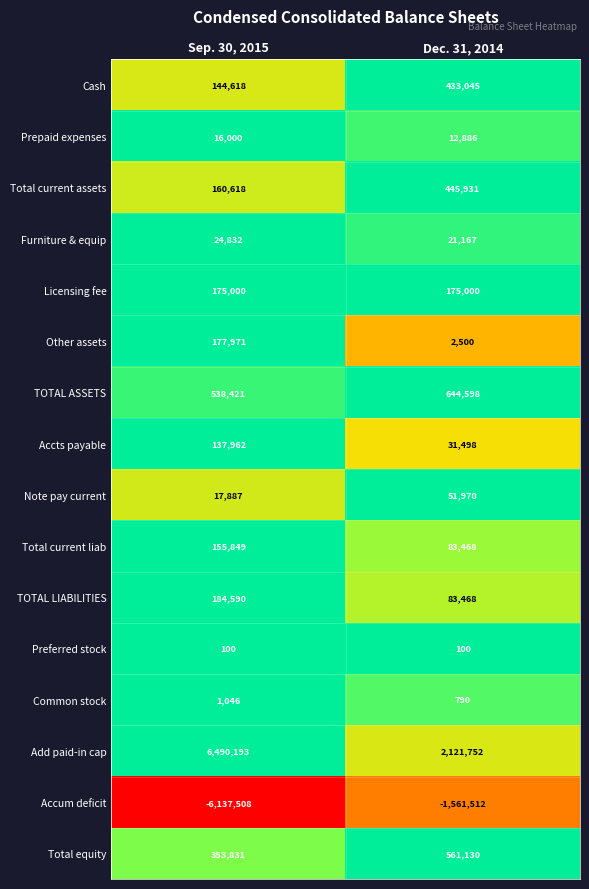

The Licensing fee series shows 175000 at Sep. 30, 2015. True or false?

True